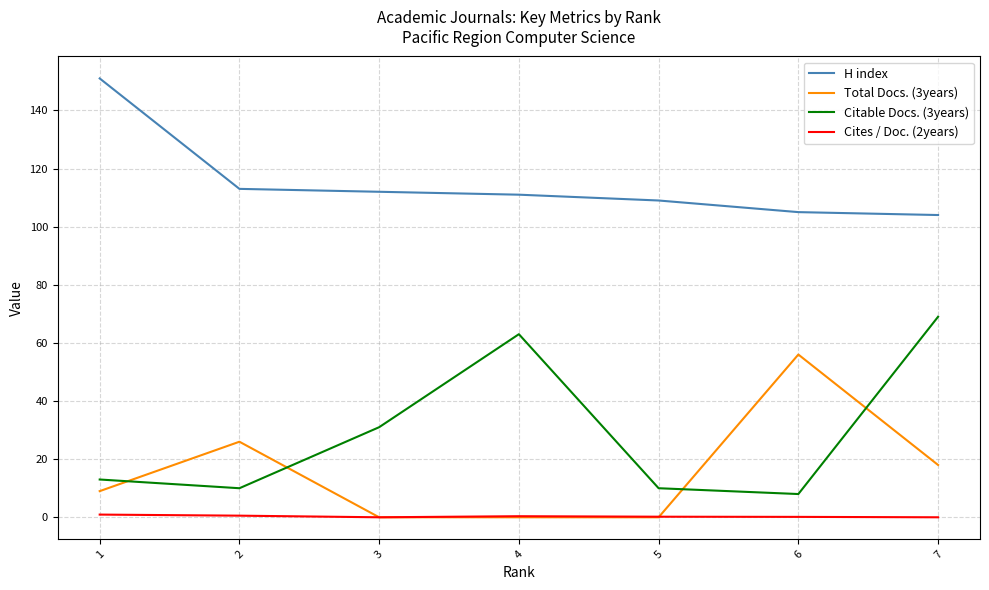

What is the spread (max minus min) of values at 7?

104.0